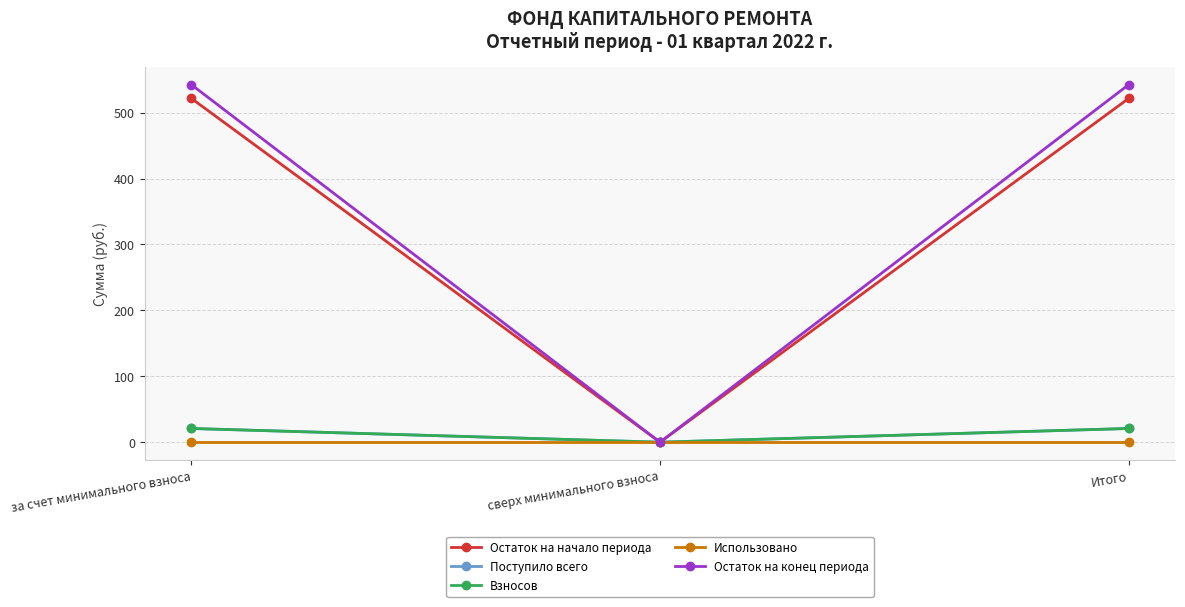

Between за счет минимального взноса and Итого, which series saw the biggest shift?

Остаток на начало периода